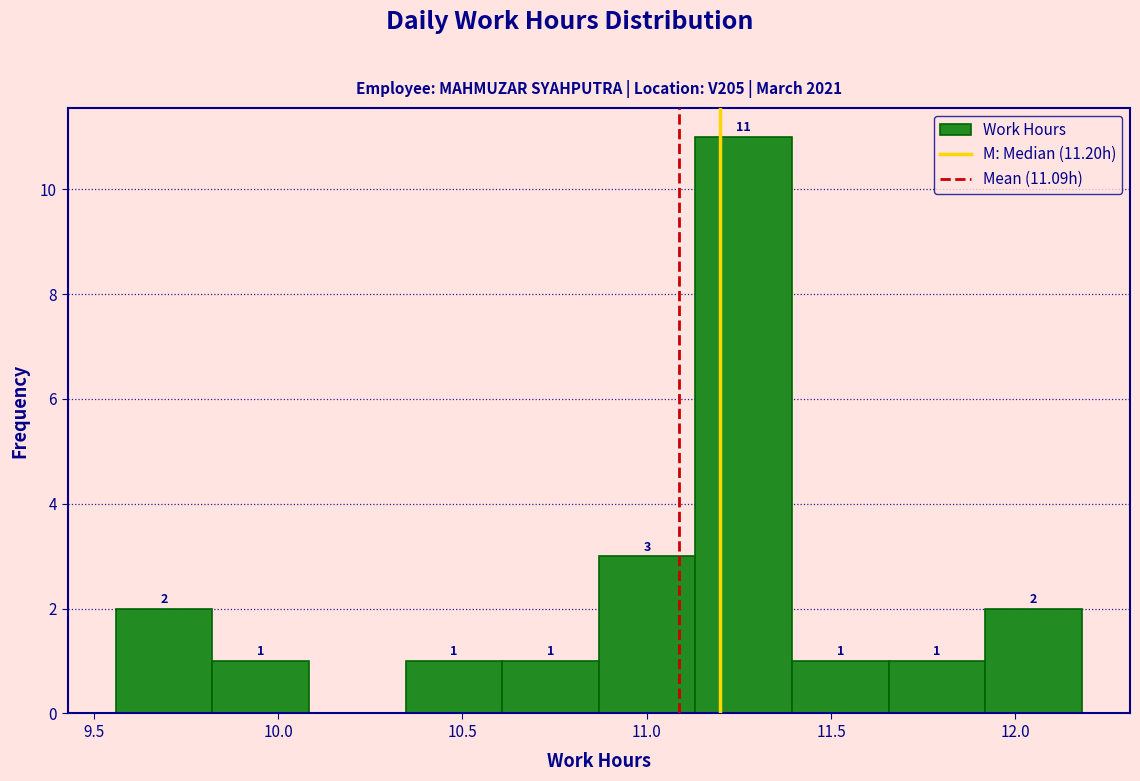

Over which range of the x-axis is the bar tallest?

11.15 to 11.40